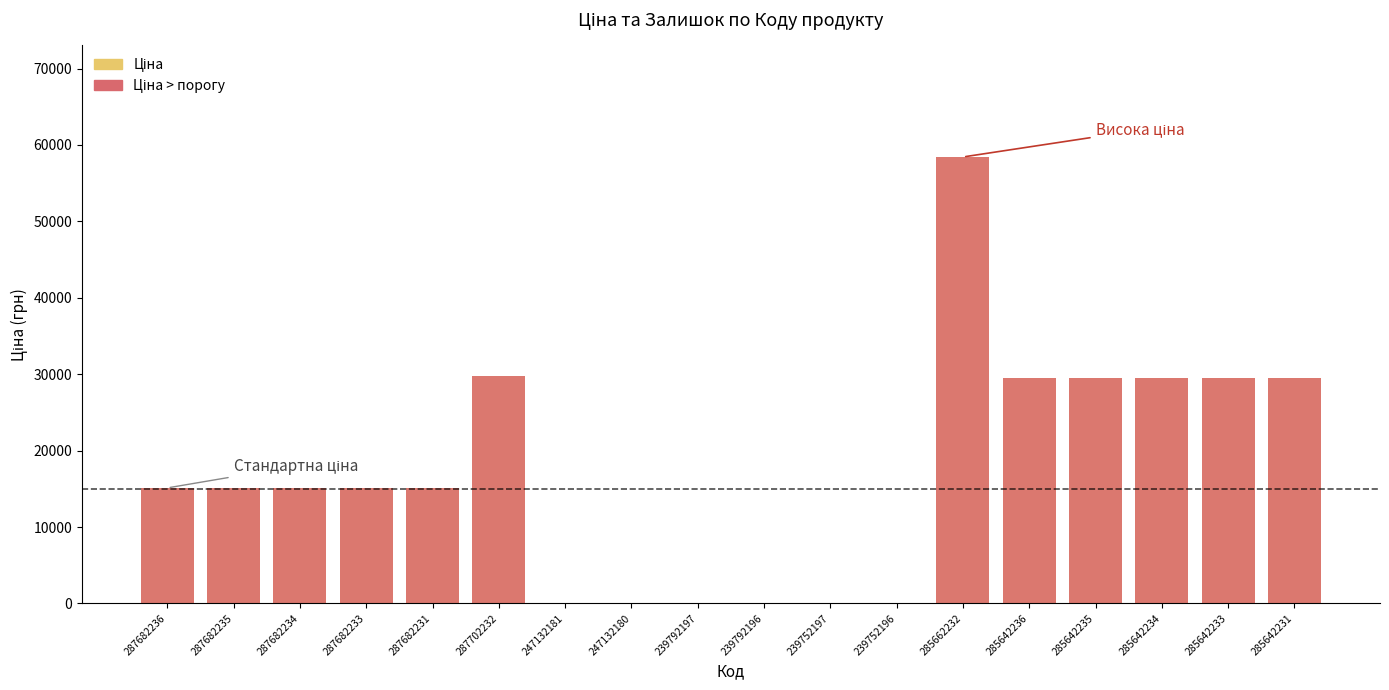

What is the label of the 3rd bar from the right?

285642234